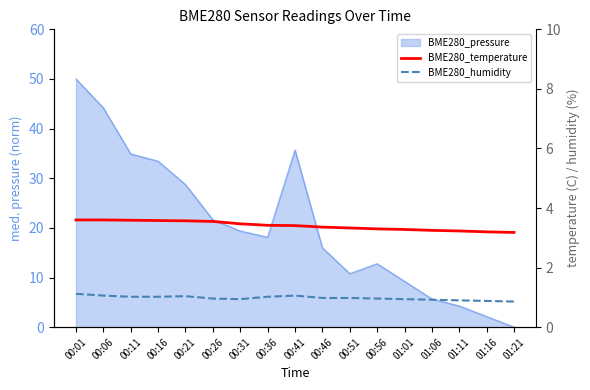

List the labels in order of BME280_temperature value, smallest first.

01:21, 01:16, 01:11, 01:06, 01:01, 00:56, 00:51, 00:46, 00:41, 00:36, 00:31, 00:26, 00:21, 00:16, 00:11, 00:01, 00:06